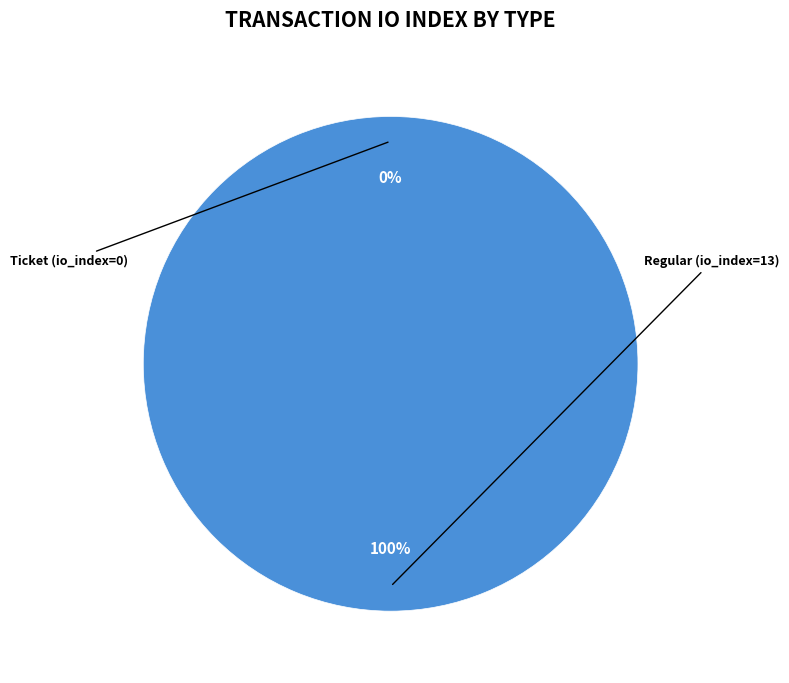

How many segments does this pie chart have?

2